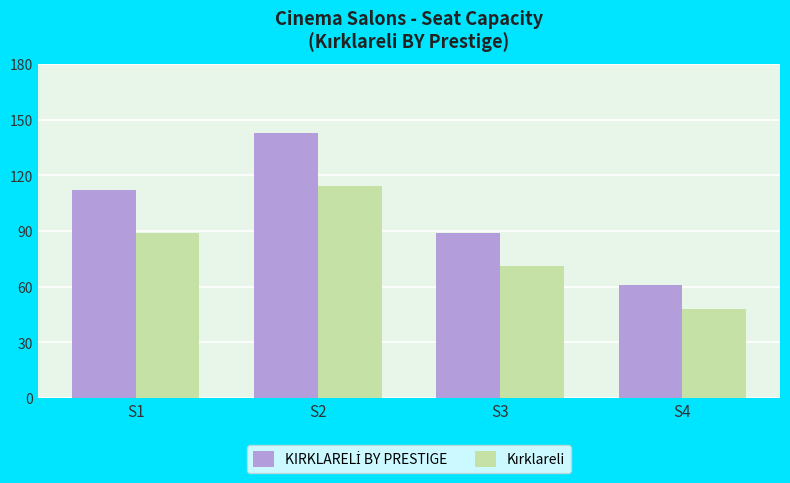

What is the smallest value displayed?

48